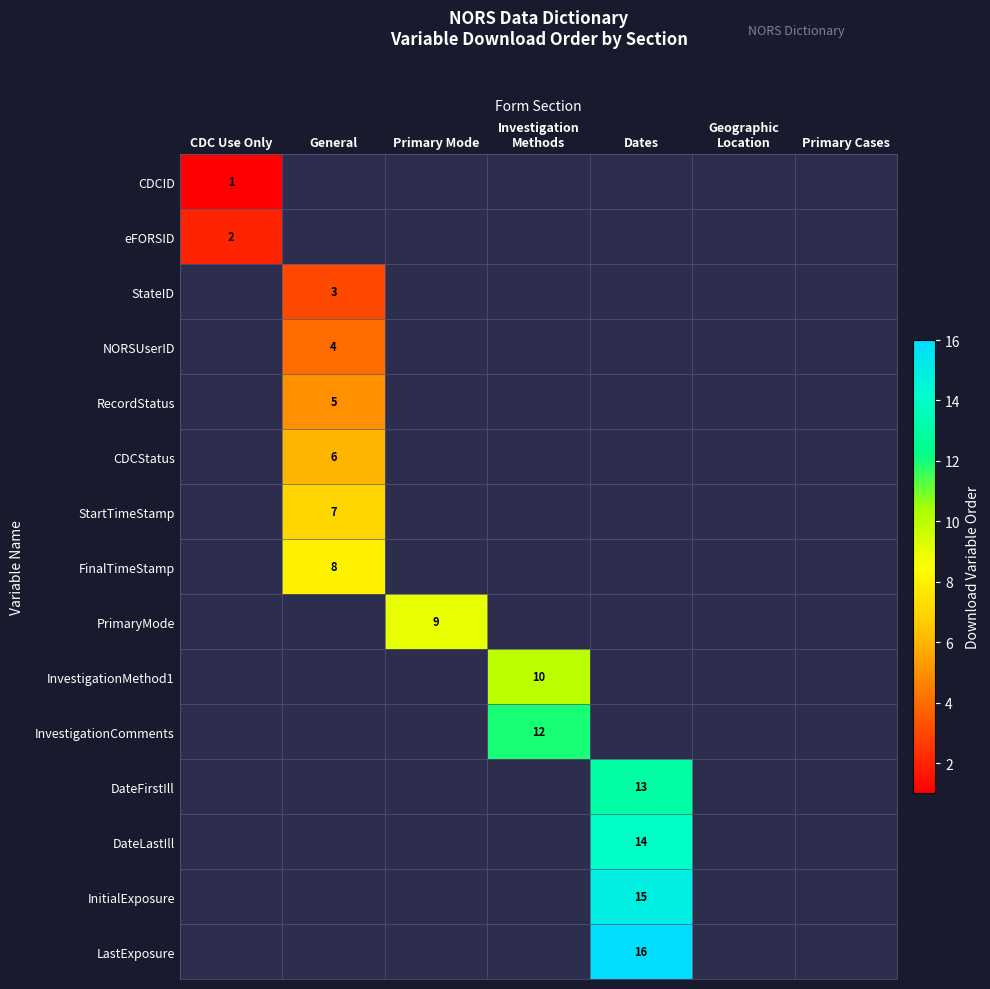

Count the number of data series in this chart.

15